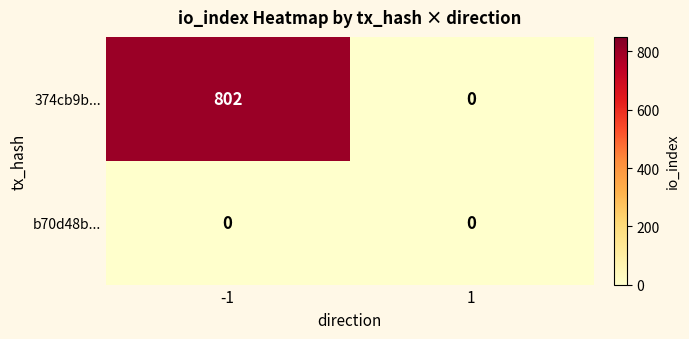

How many positive values does the 374cb9b... series have?

1